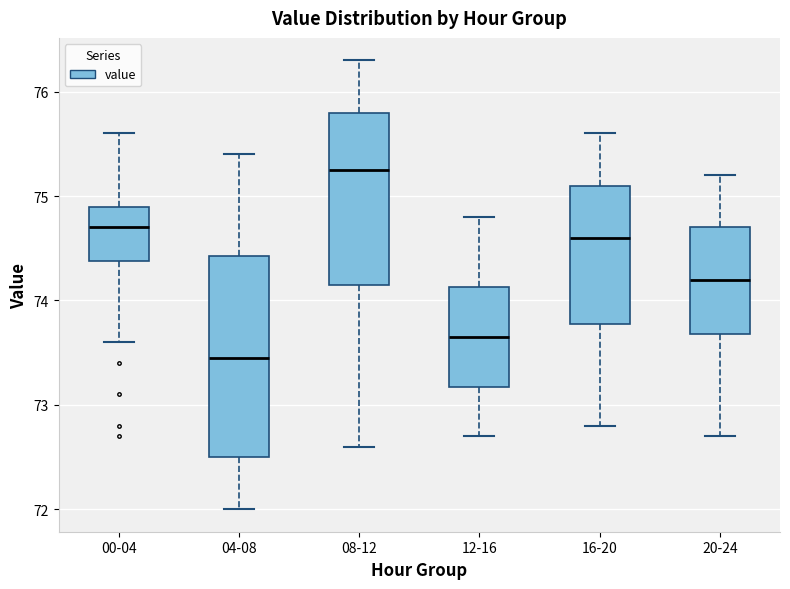

Reading left to right, transcribe this box plot: for each box, give where its median line is, the range the box spans, and where its two whiskers end, as read against the y-axis. The values are not printed on the chart, so give them approximately, as read against the axis.

00-04: median 74.7, box 74.4 to 74.9, whiskers 73.6 to 75.6
04-08: median 73.5, box 72.5 to 74.4, whiskers 72.0 to 75.4
08-12: median 75.3, box 74.2 to 75.8, whiskers 72.6 to 76.3
12-16: median 73.7, box 73.2 to 74.1, whiskers 72.7 to 74.8
16-20: median 74.6, box 73.8 to 75.1, whiskers 72.8 to 75.6
20-24: median 74.2, box 73.7 to 74.7, whiskers 72.7 to 75.2